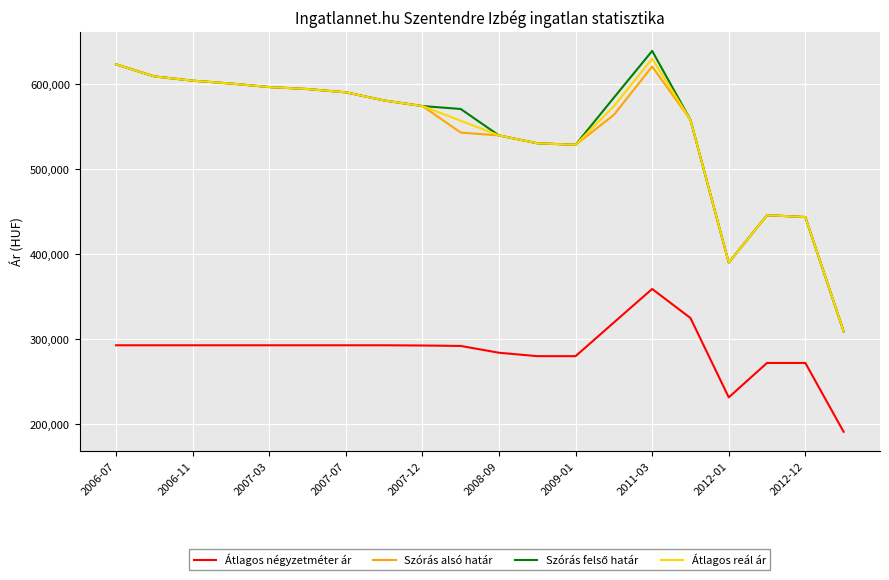

What is the minimum value for Átlagos reál ár?

309289